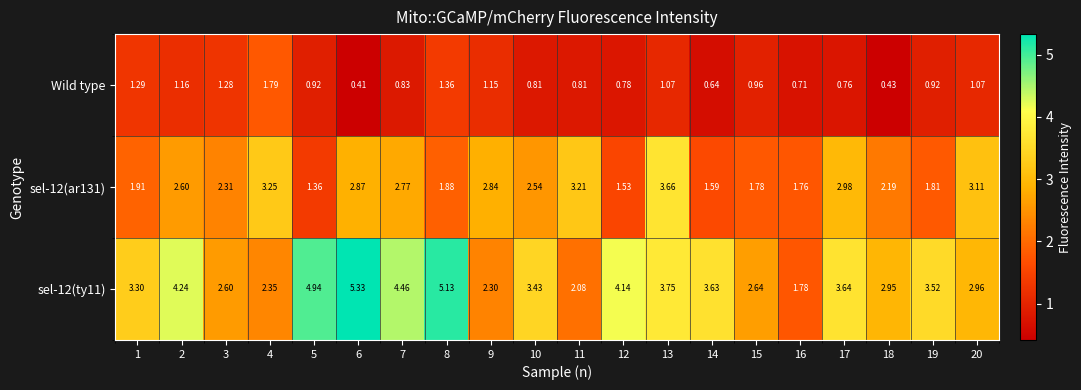

Is the value of sel-12(ar131) at 14 greater than the value of sel-12(ty11) at 11?

No